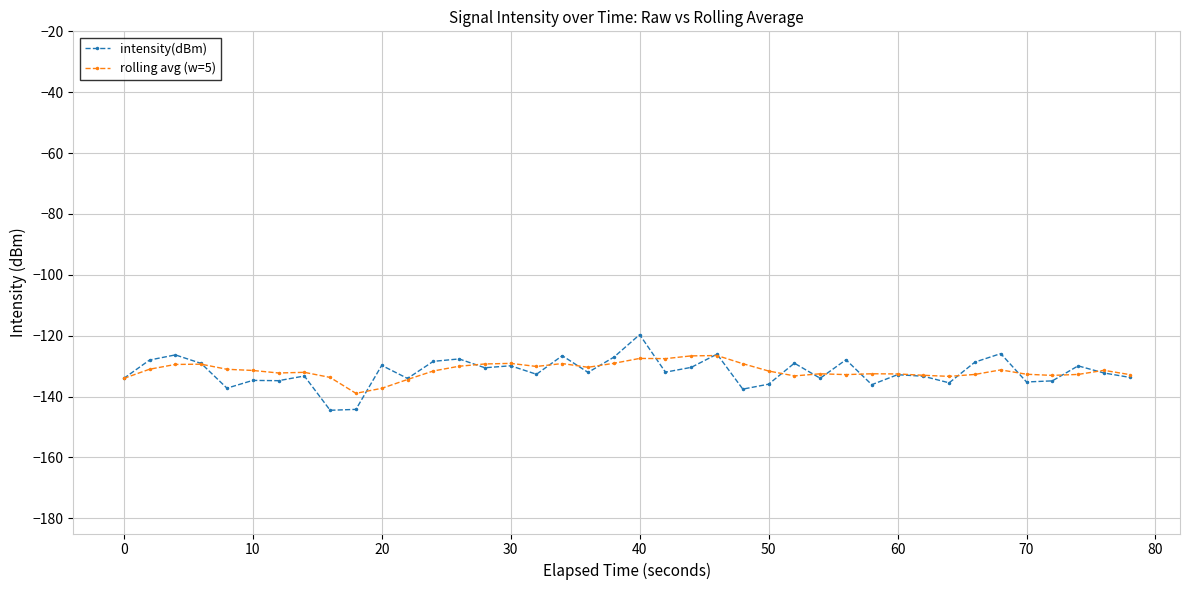

Which series has the widest spread of values?

intensity(dBm)